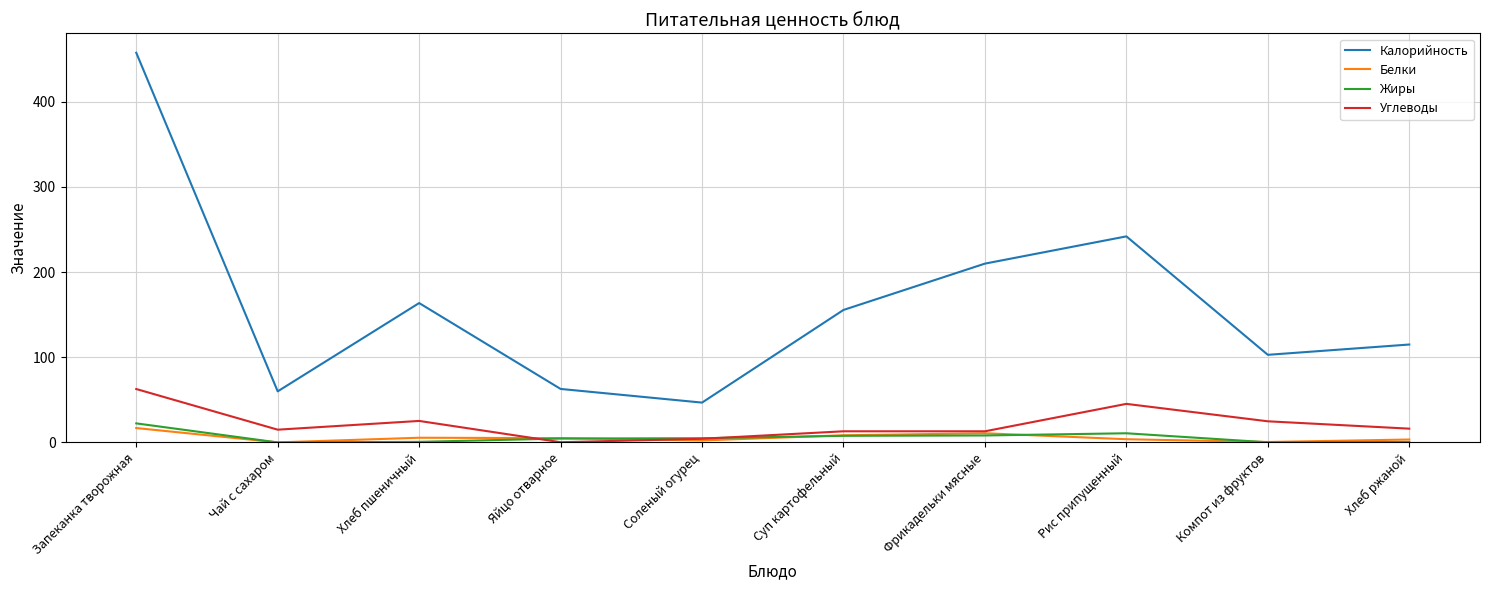

At which category is the sum across all series the highest?

Запеканка творожная